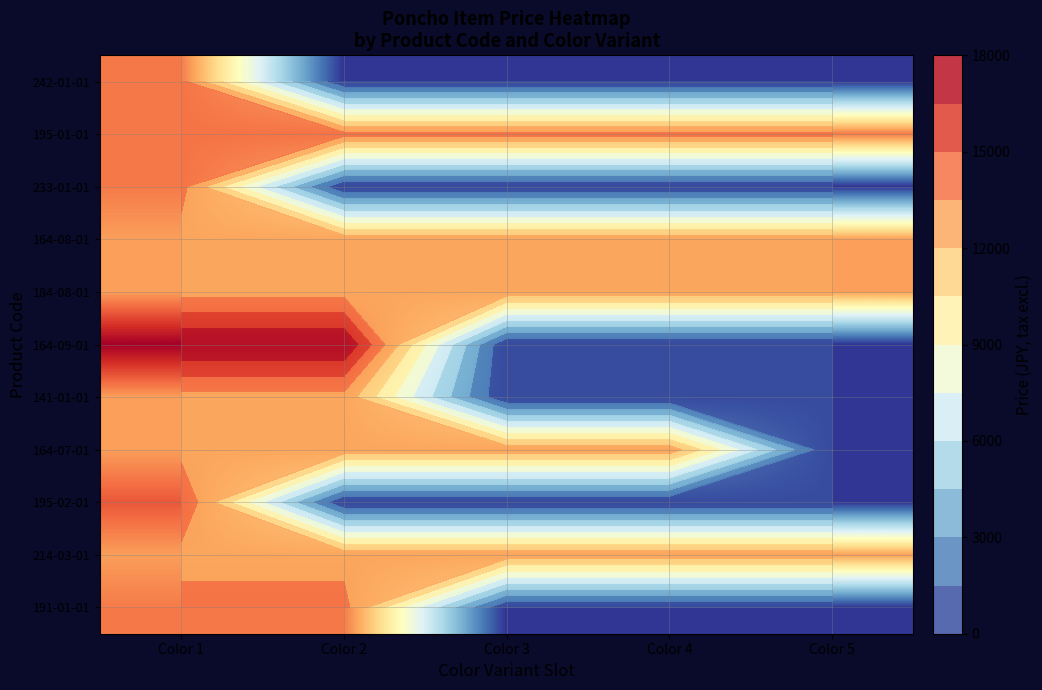

The value of 164-07-01 at Color 4 is 23236. True or false?

False